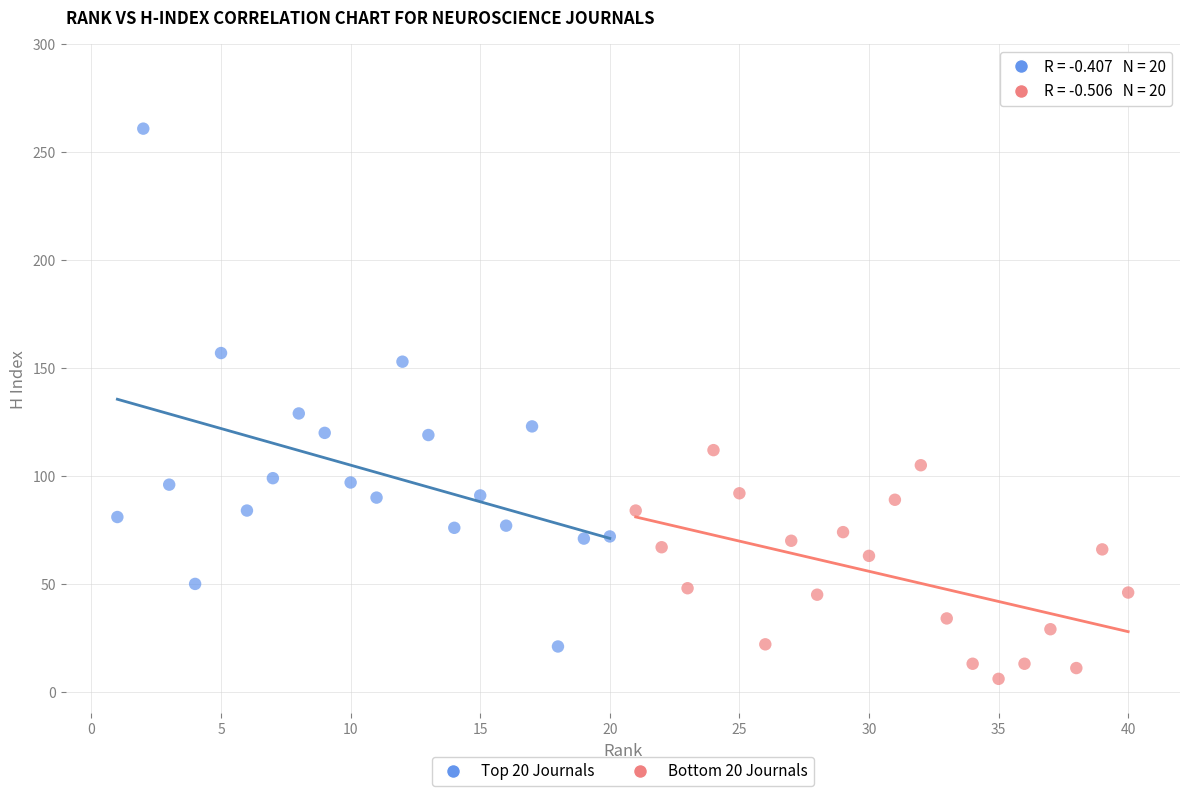

Which series has the largest Y range (max minus min)?

Top 20 Journals